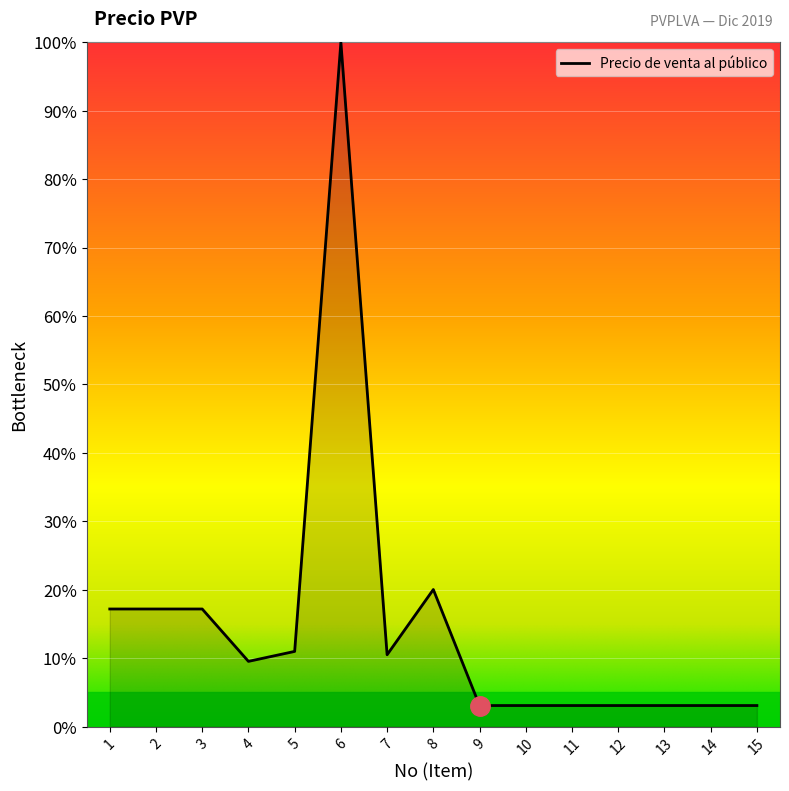

What is the difference between the values at 4 and 1?

7.7